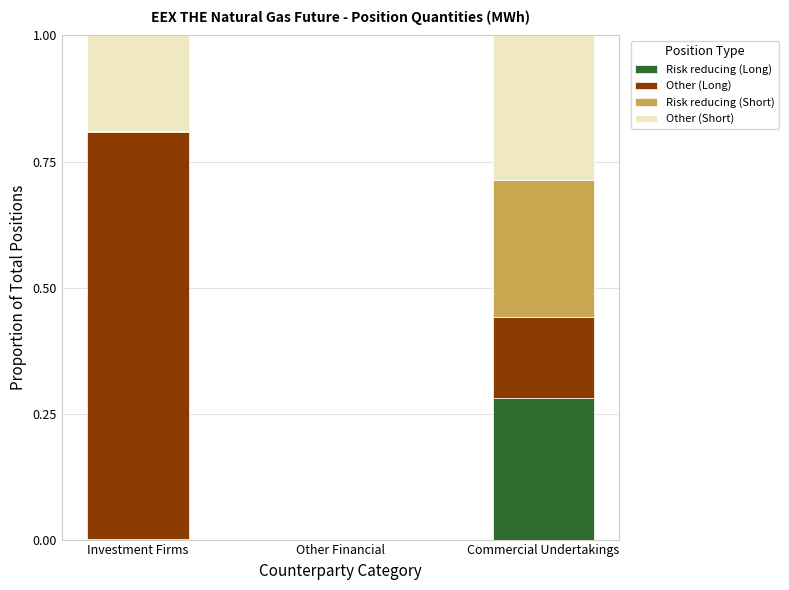

The Risk reducing (Long) series shows 0.1 at Commercial Undertakings. True or false?

False